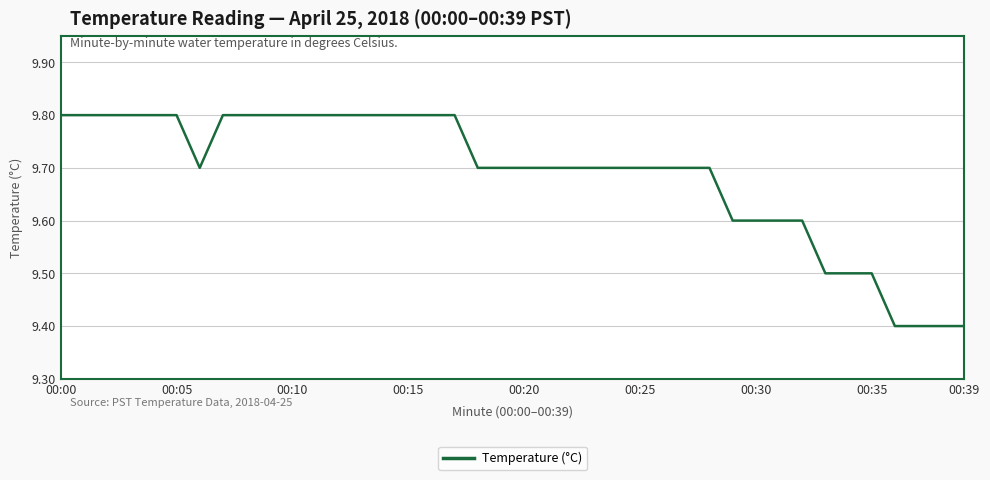

What is the maximum value shown in the chart?

9.8